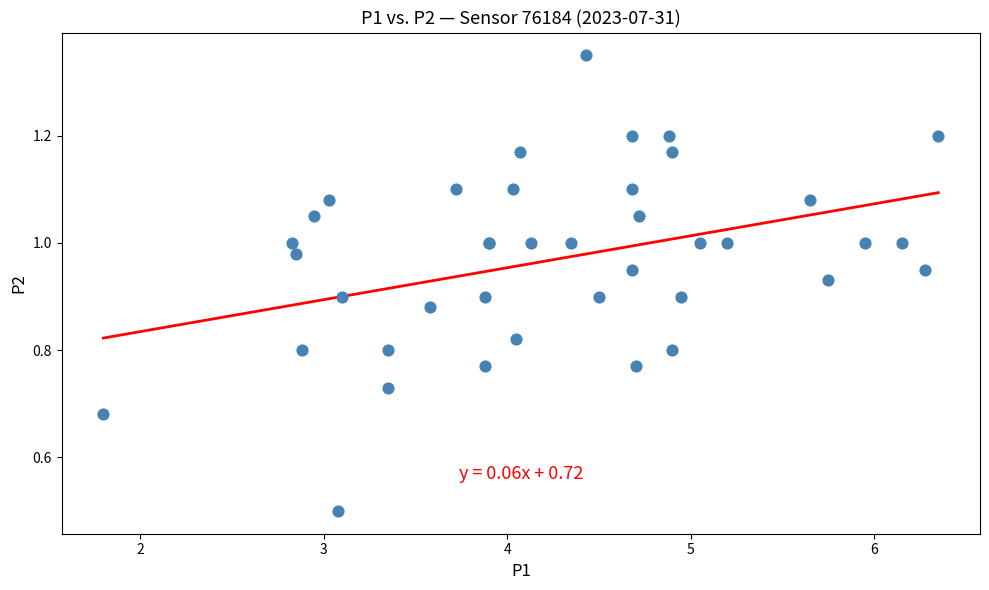

What Y value in the scatter plot is closest to 0?

0.5